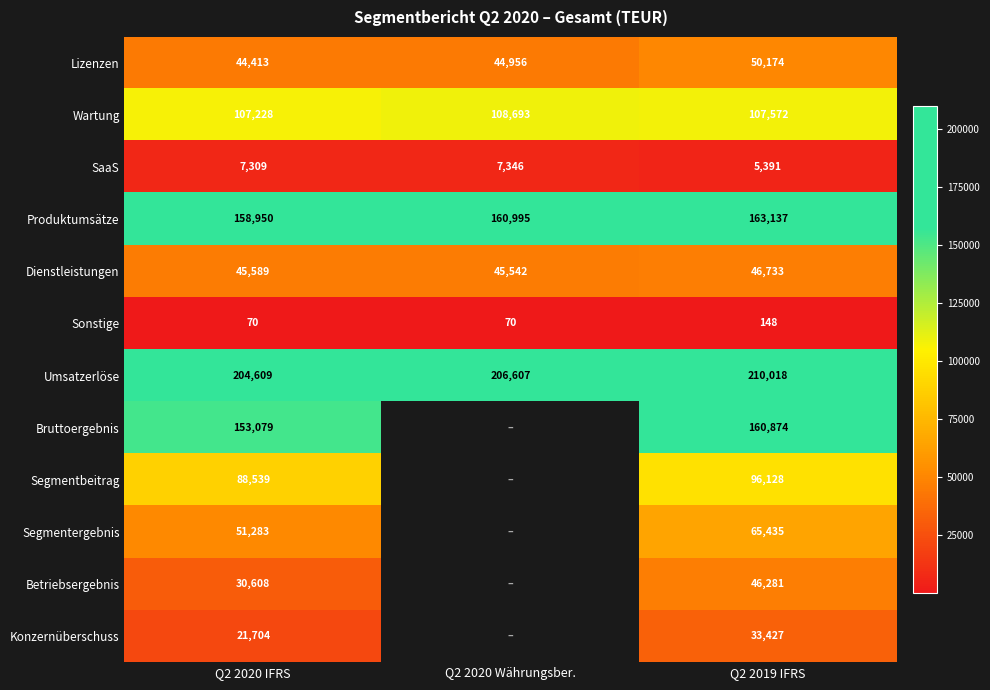

How many Umsatzerlöse values are between 204609 and 210018?

3